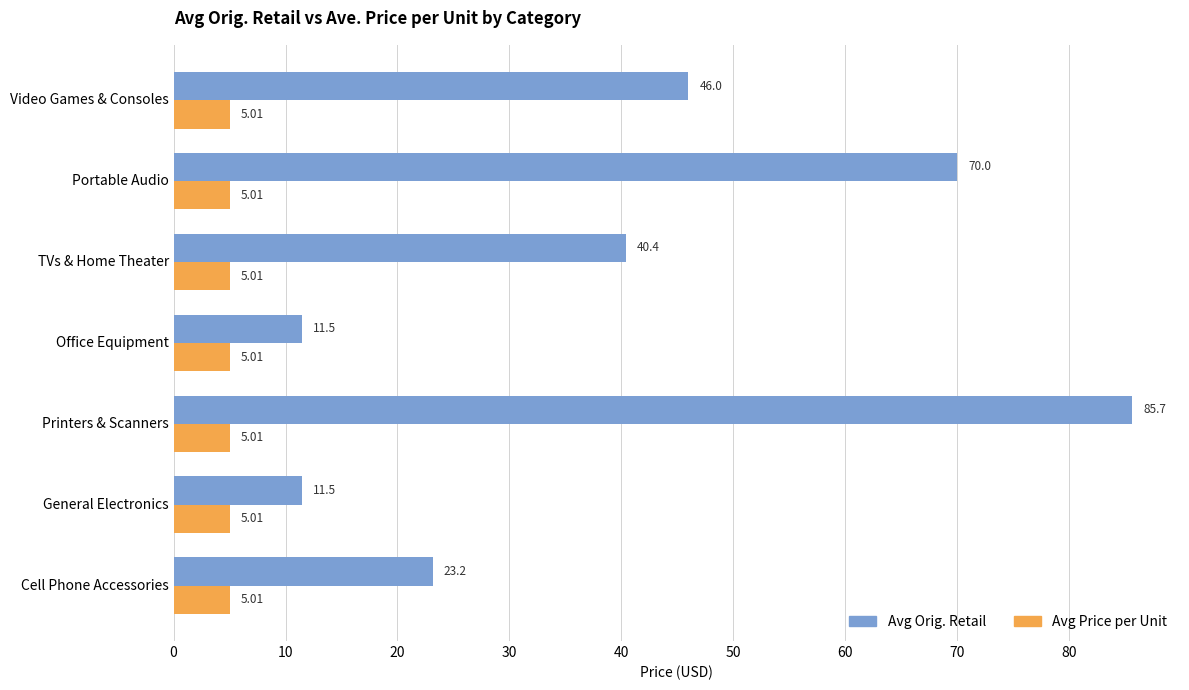

At General Electronics, list the series in order from smallest to largest.

Avg Price per Unit, Avg Orig. Retail